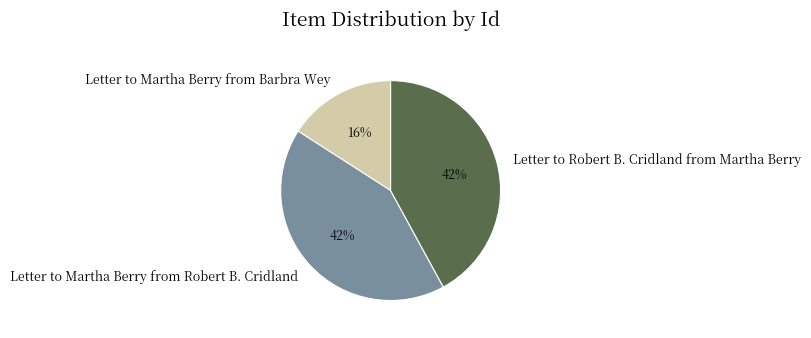

Approximately how many times larger is the value at Letter to Martha Berry from Barbra Wey compared to Letter to Martha Berry from Robert B. Cridland?

0.4